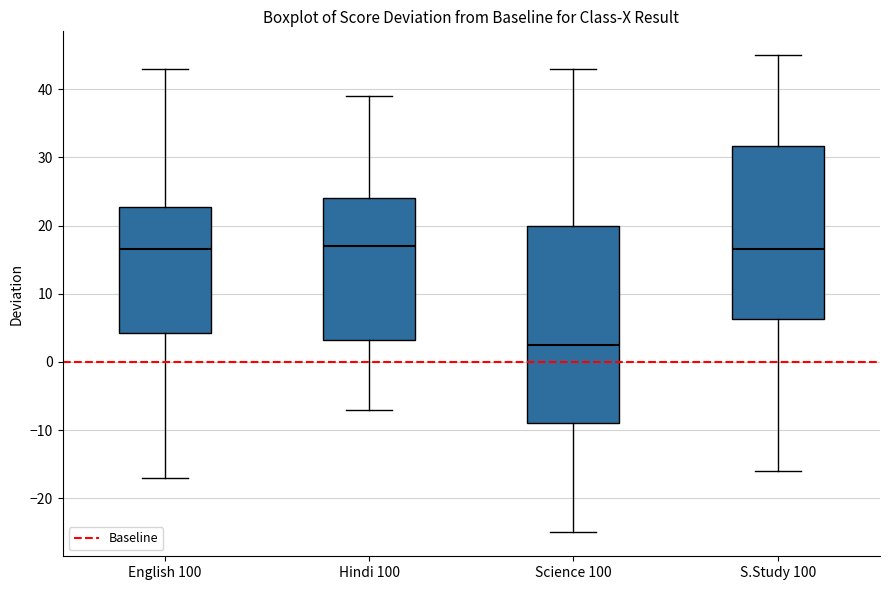

Reading left to right, read every box against the y-axis: the position of its median line, the range the box covers, and the ends of its whiskers. The values are not printed on the chart, so give them approximately, as read against the axis.

English 100: median 17, box 4 to 23, whiskers -17 to 43
Hindi 100: median 17, box 3 to 24, whiskers -7 to 39
Science 100: median 3, box -9 to 20, whiskers -25 to 43
S.Study 100: median 17, box 6 to 32, whiskers -16 to 45